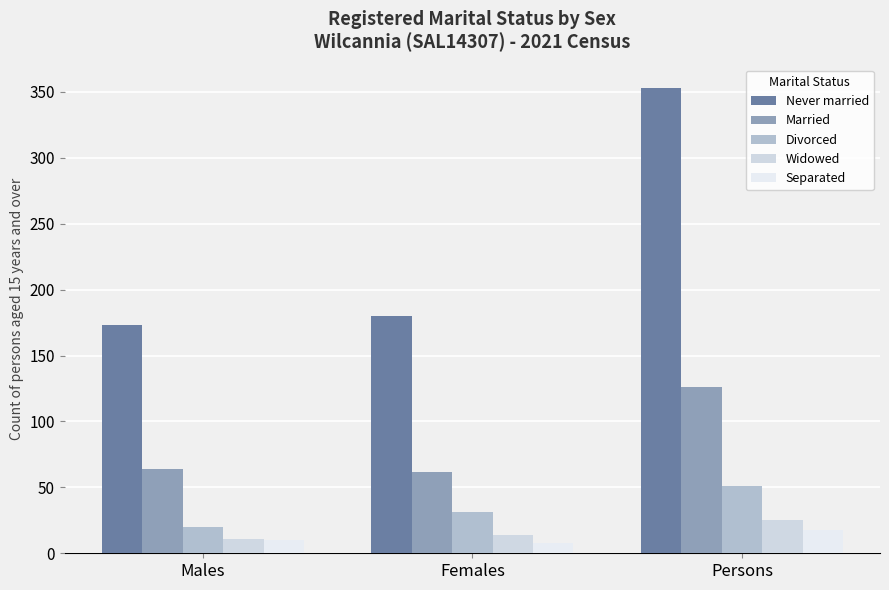

What is the approximate value of Divorced at Persons, to the nearest 10?

50